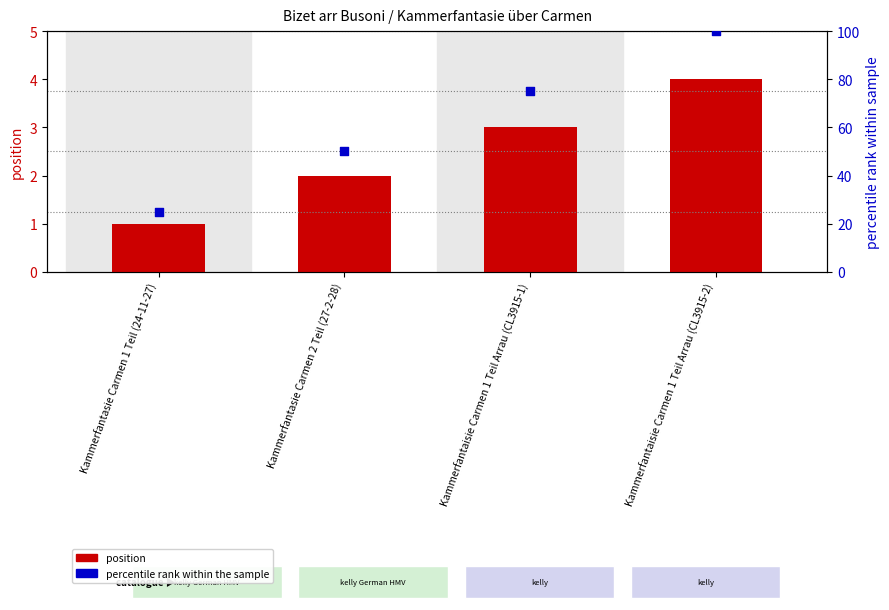

At which category is the sum across all series the highest?

Kammerfantaisie Carmen 1 Teil Arrau (CL3915-2)